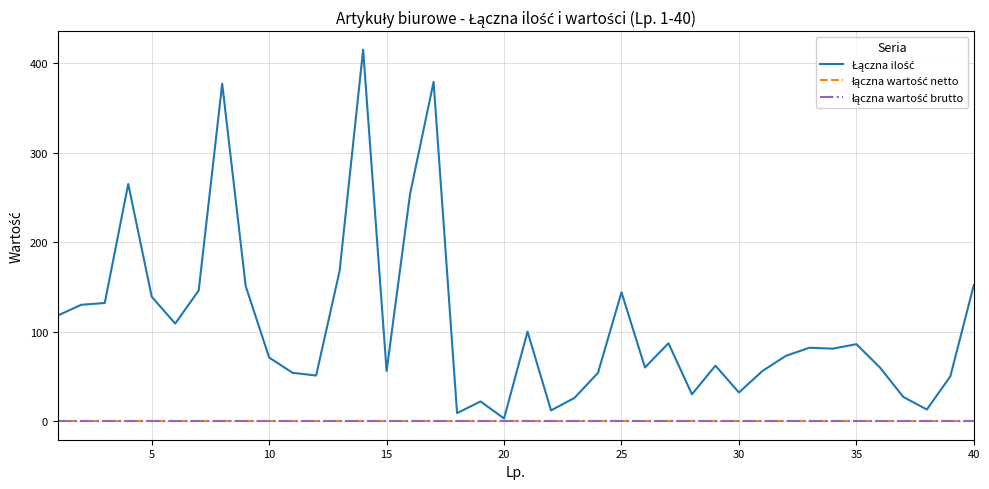

True or false: łączna wartość netto and łączna wartość brutto intersect in this chart.

False